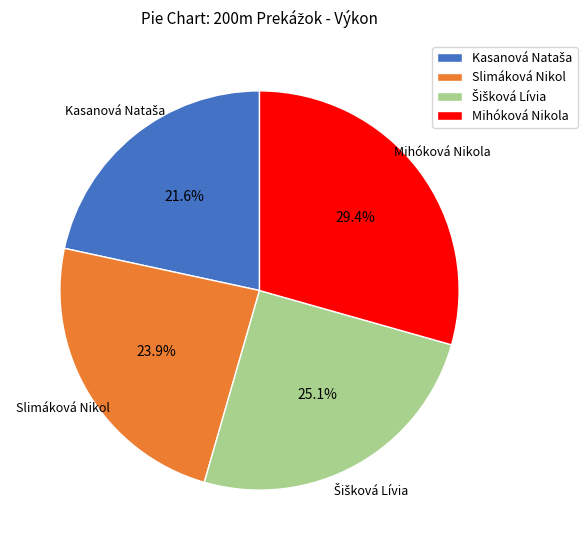

Which category has the biggest portion of the pie?

Mihóková Nikola